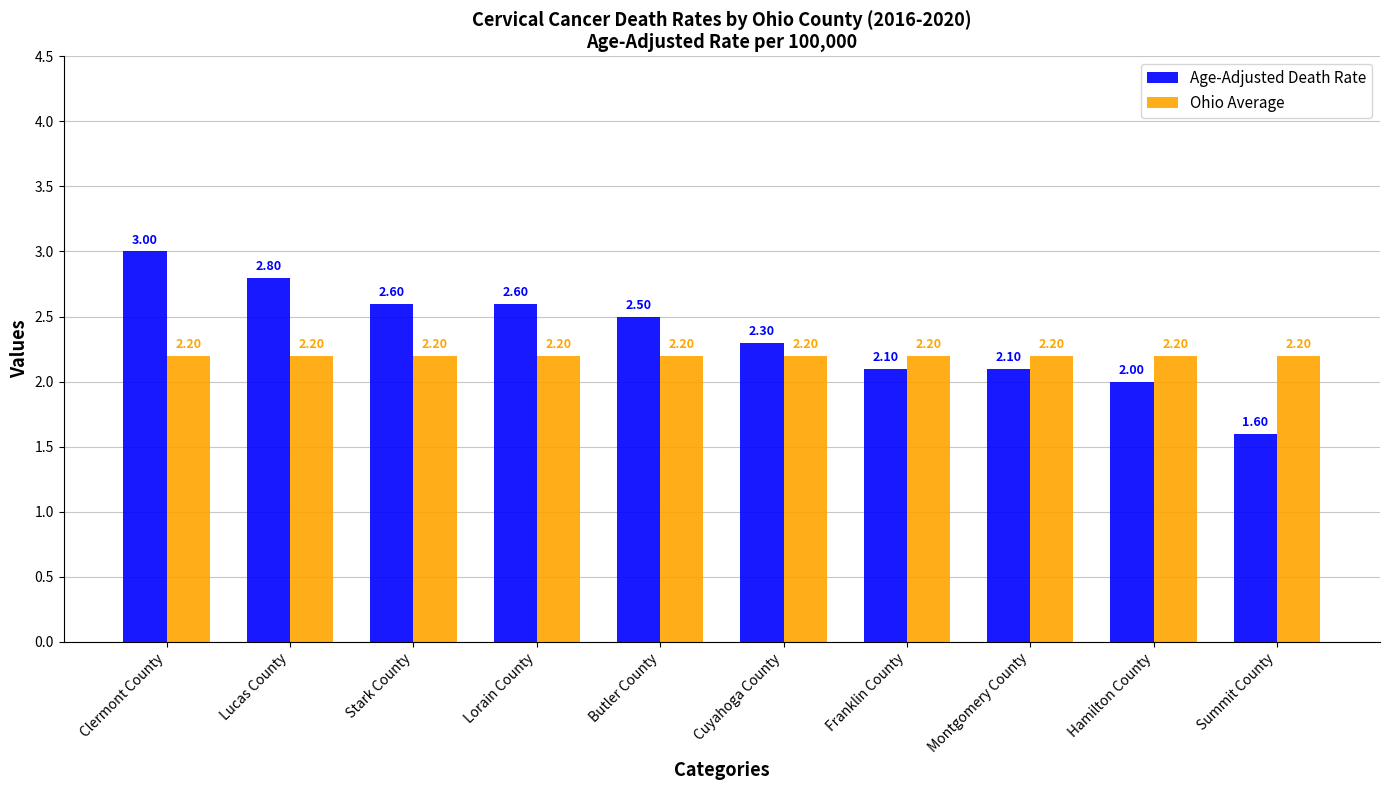

At which category is the sum across all series the highest?

Clermont County